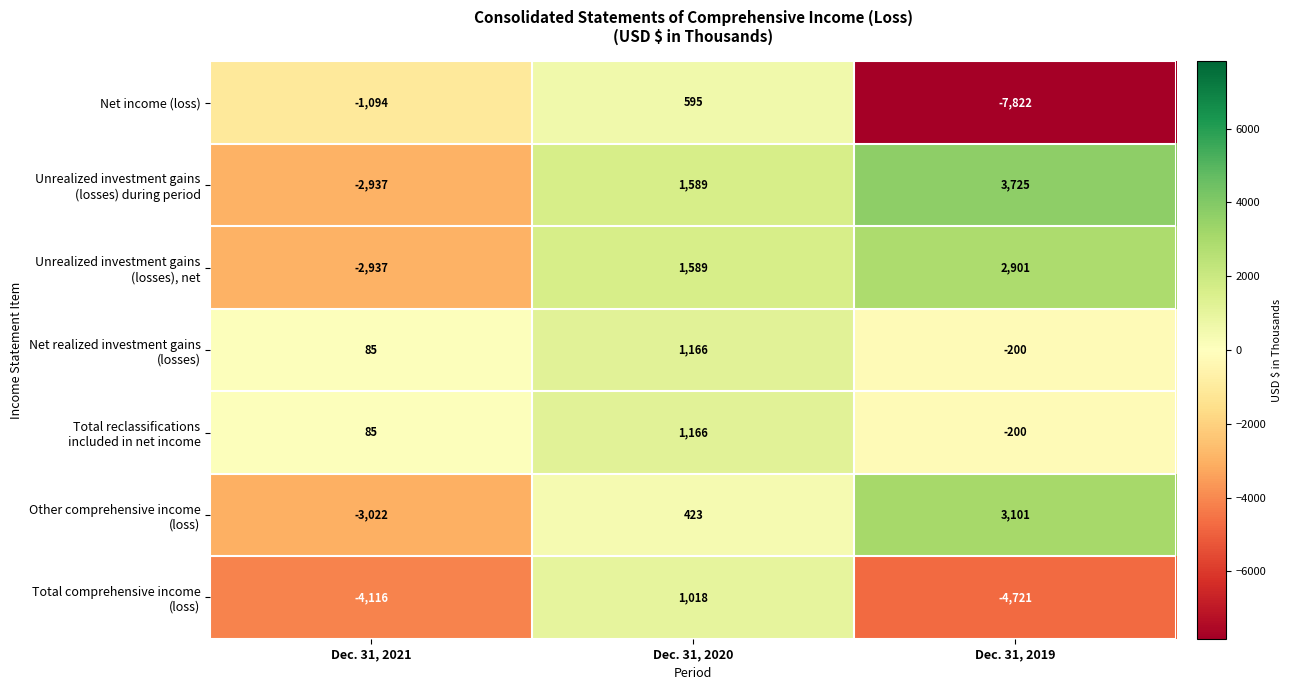

Count the Net income (loss) values in the range -7822 to 595.

3